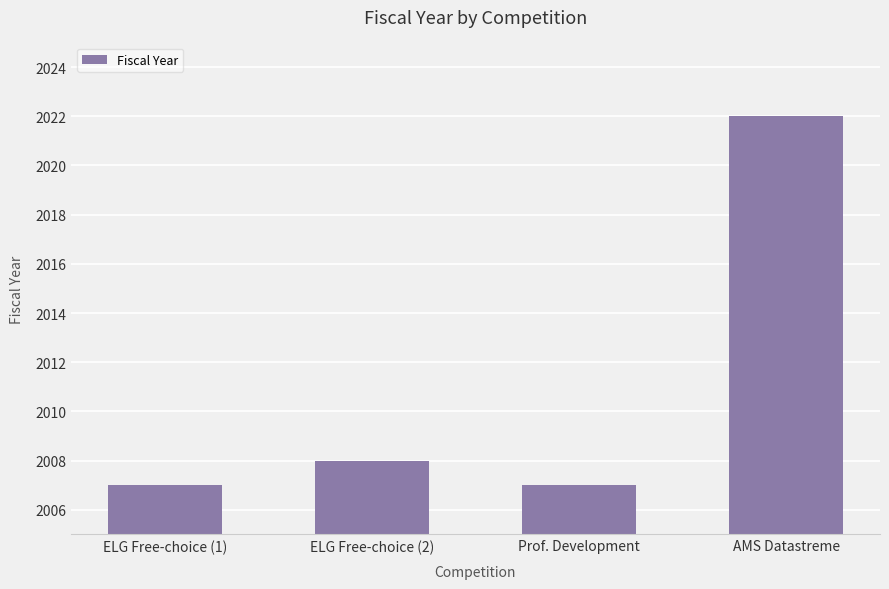

How many data points are less than 2008?

2